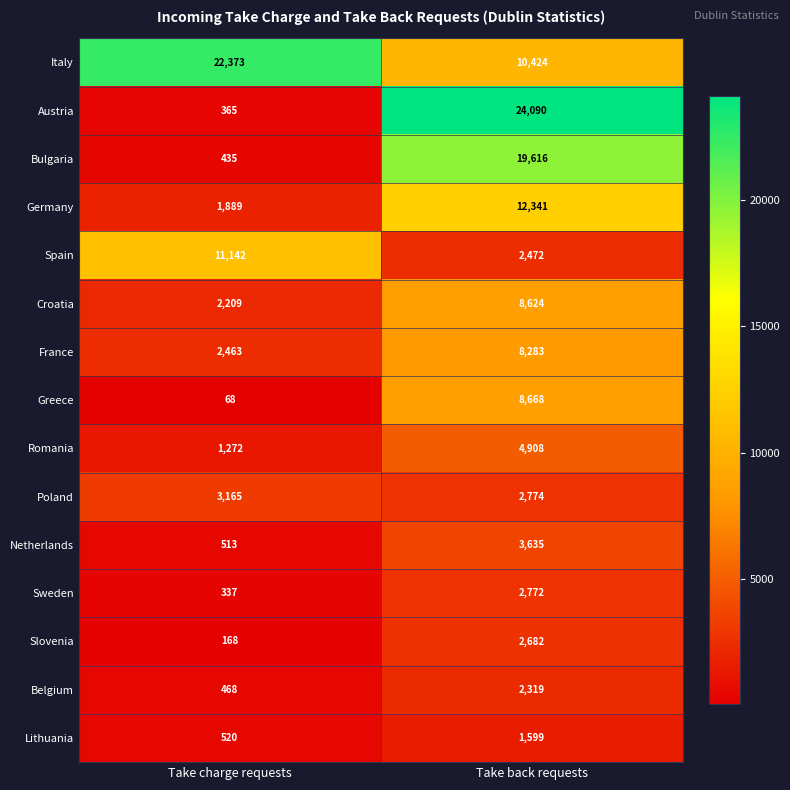

True or false: Poland has a value of 3910 at Take back requests.

False